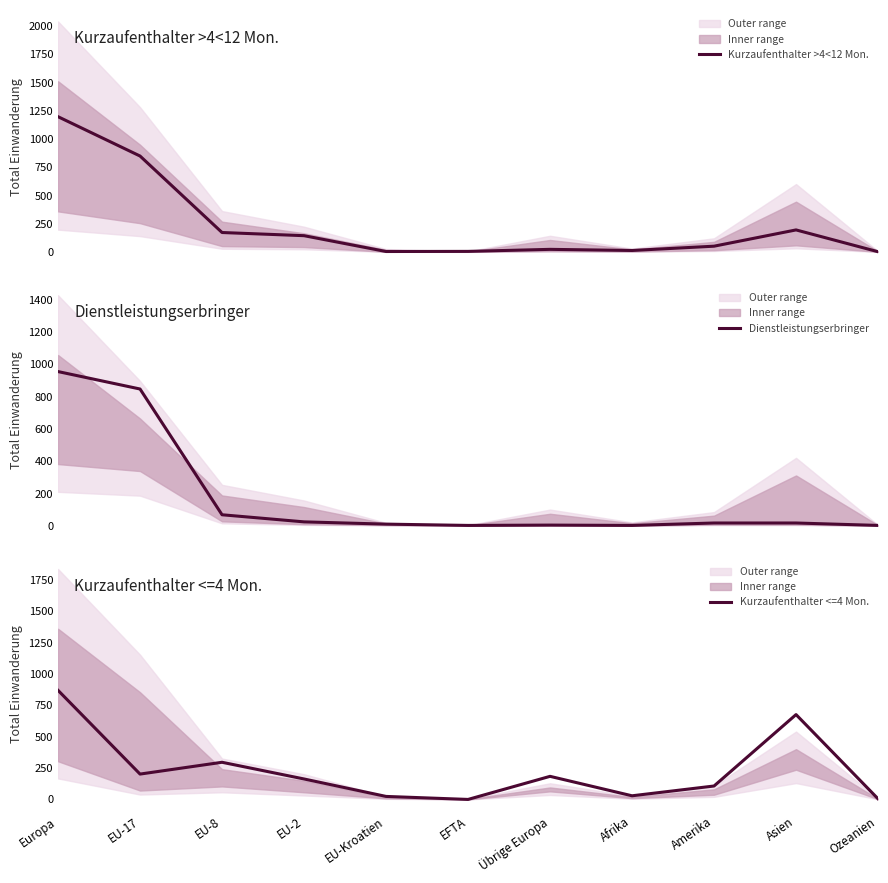

How many times do Dienstleistungserbringer and Kurzaufenthalter >4<12 Mon. cross each other?

2